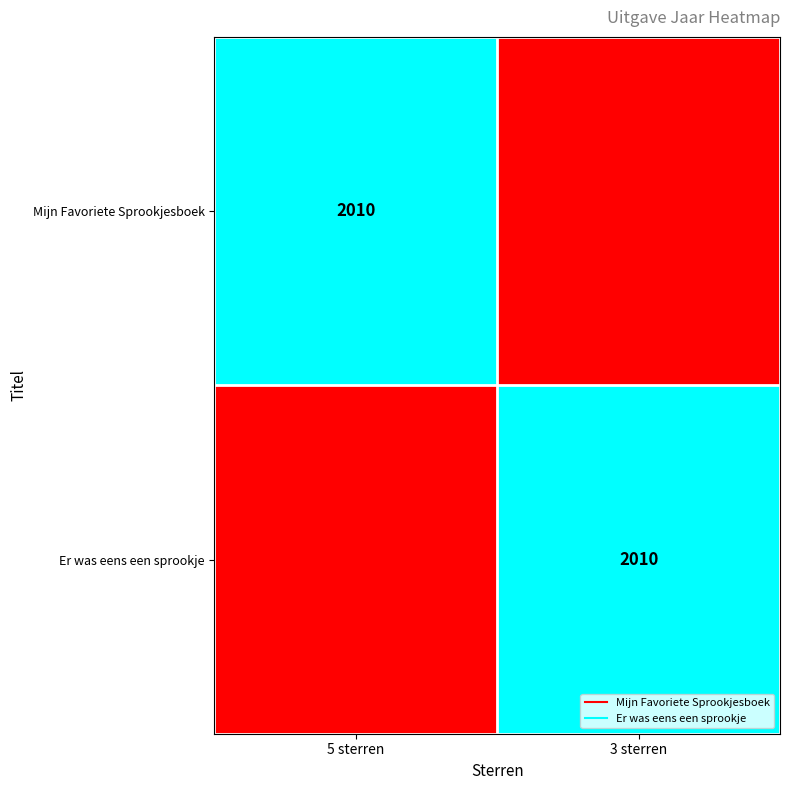

The value of Er was eens een sprookje at 3 sterren is 2010. True or false?

True